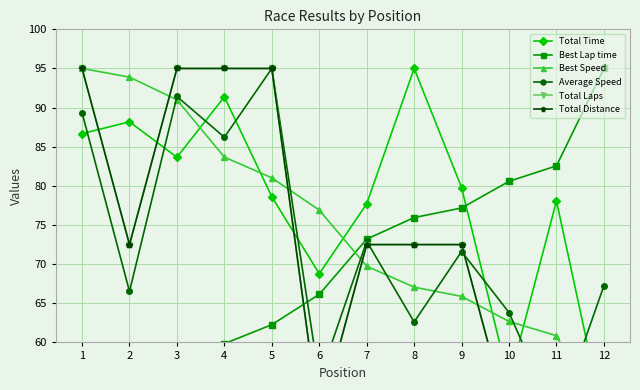

What is the sum of all Best Speed values?

897.7